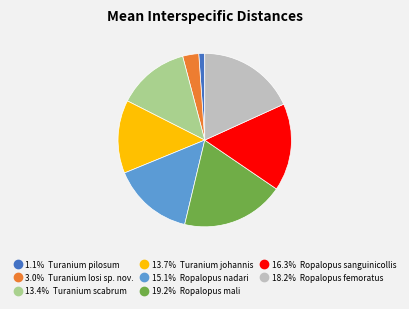

How many segments does this pie chart have?

8